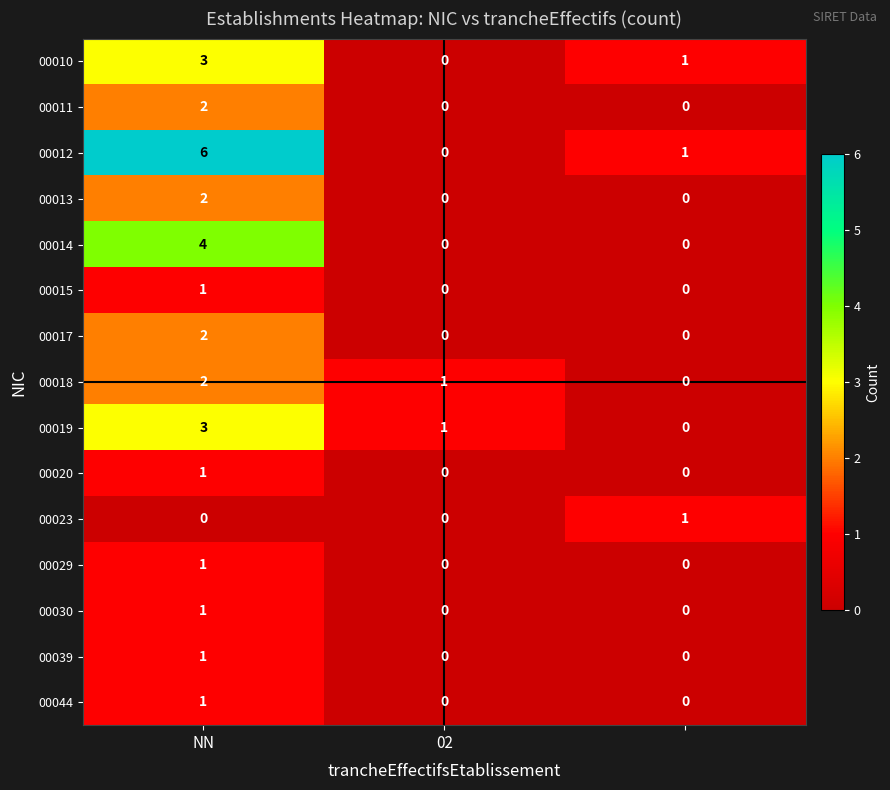

What is the greatest value displayed?

6